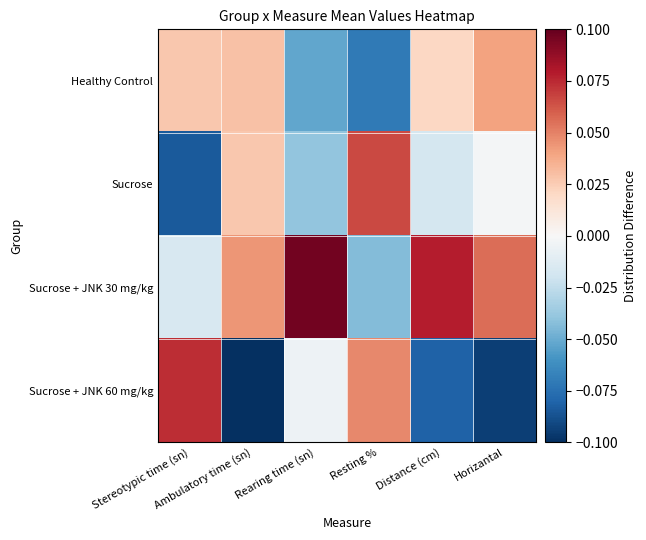

At which category is the sum across all series the highest?

Rearing time (sn)